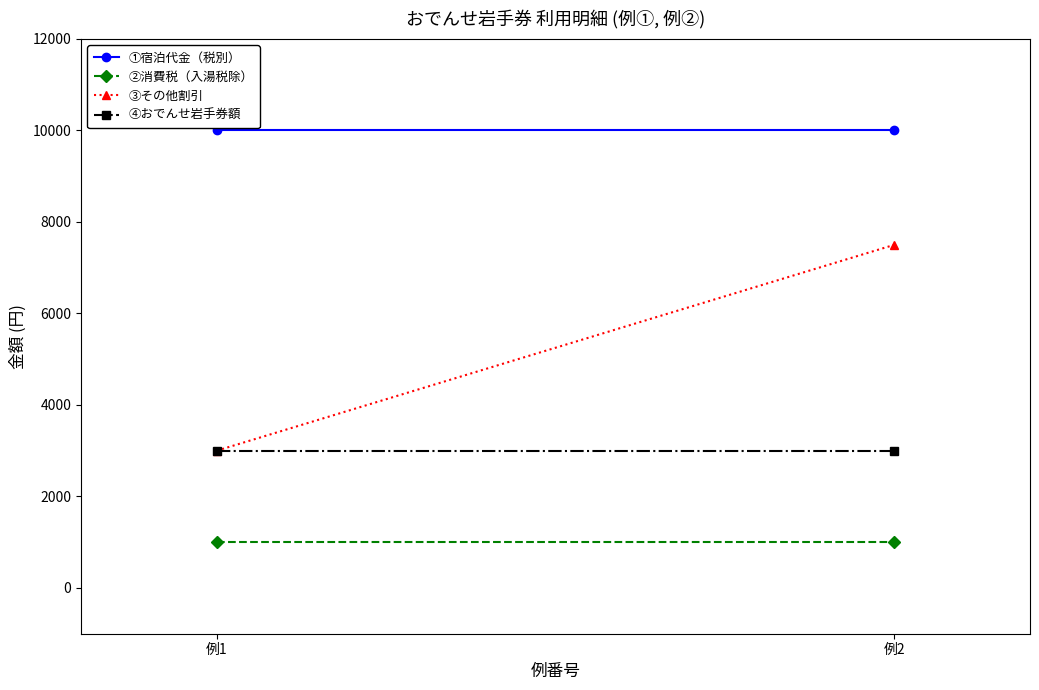

What are all the series names shown in the legend?

①宿泊代金（税別）, ②消費税（入湯税除）, ③その他割引, ④おでんせ岩手券額